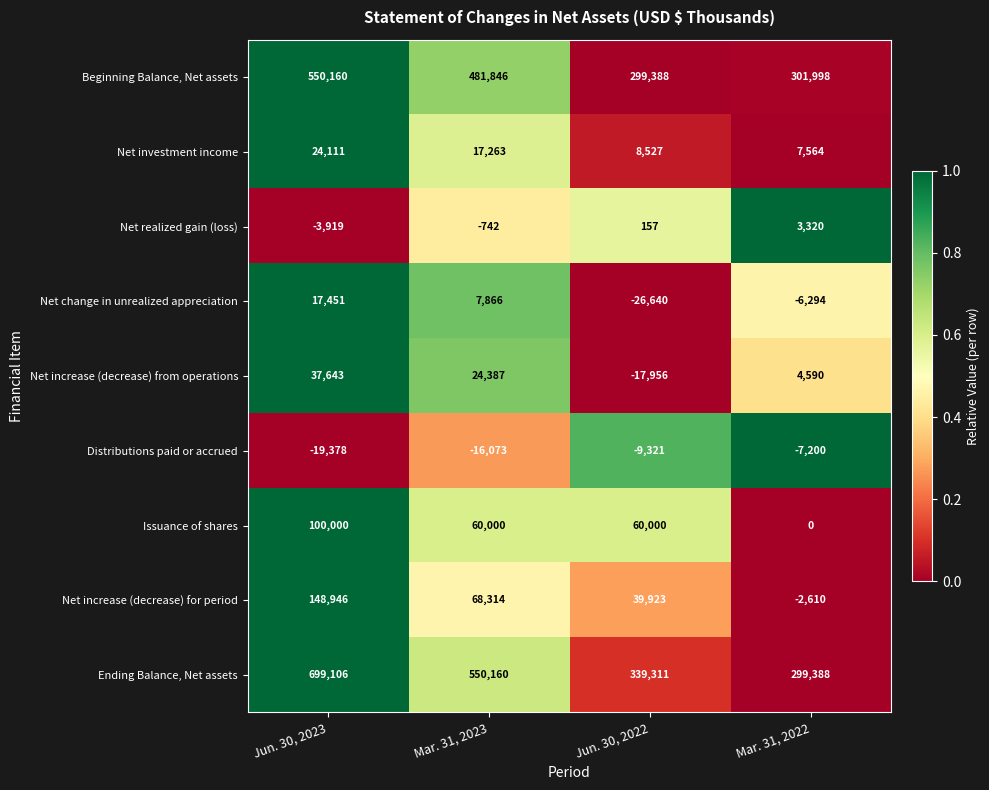

At Mar. 31, 2023, list the series in order from smallest to largest.

Distributions paid or accrued, Net realized gain (loss), Net change in unrealized appreciation, Net investment income, Net increase (decrease) from operations, Issuance of shares, Net increase (decrease) for period, Beginning Balance, Net assets, Ending Balance, Net assets